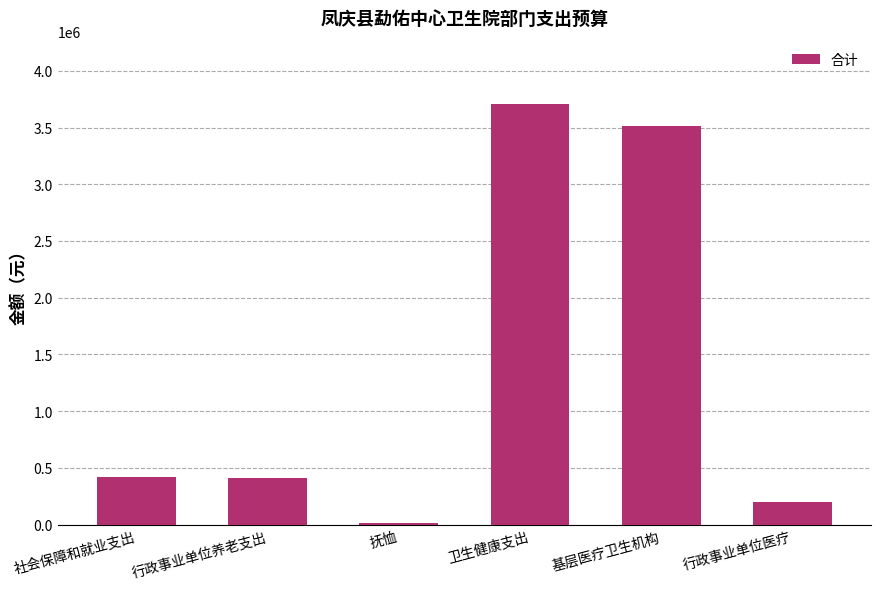

The chart shows a value of 197034.2 at 行政事业单位医疗. True or false?

True